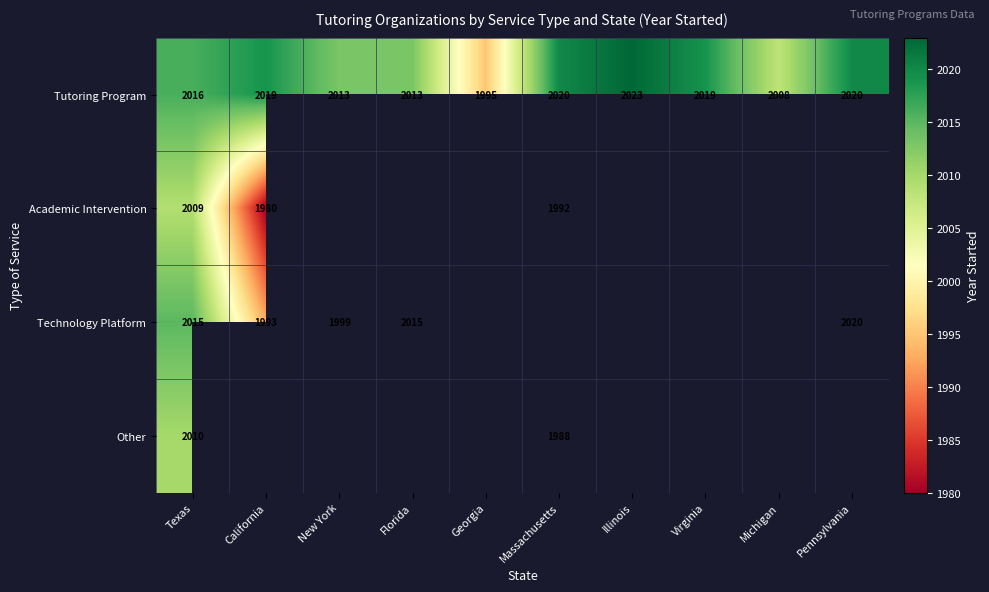

True or false: Other has a value of 3094.6 at Massachusetts.

False